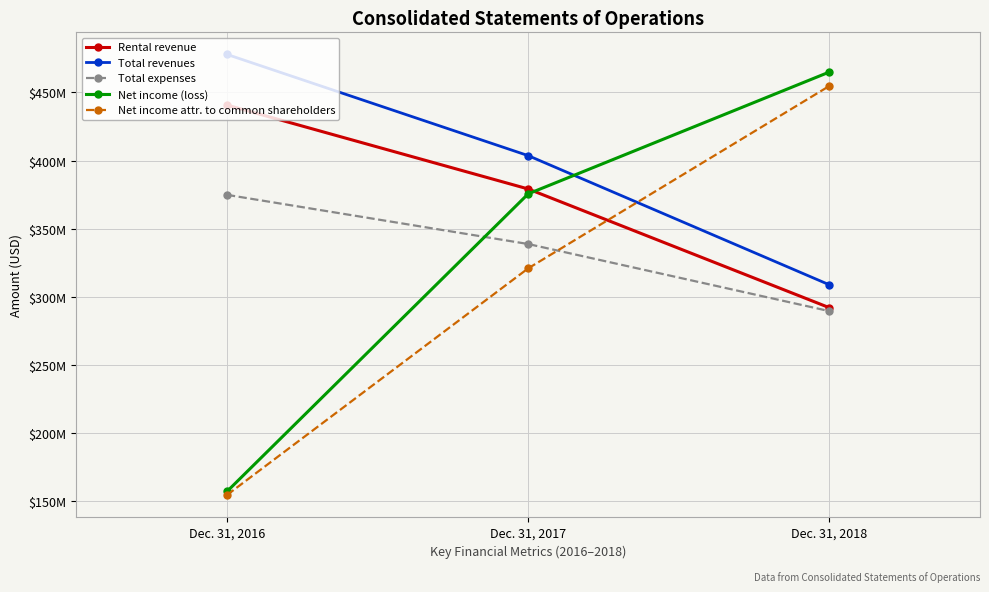

What is the sum of the Net income (loss) values at Dec. 31, 2018 and Dec. 31, 2017?

840608000